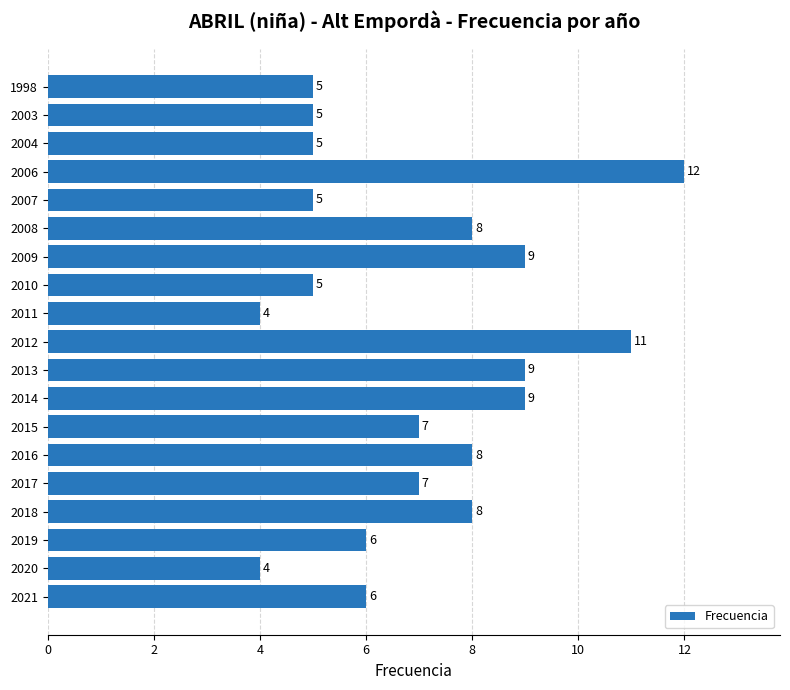

What is the maximum value shown in the chart?

12